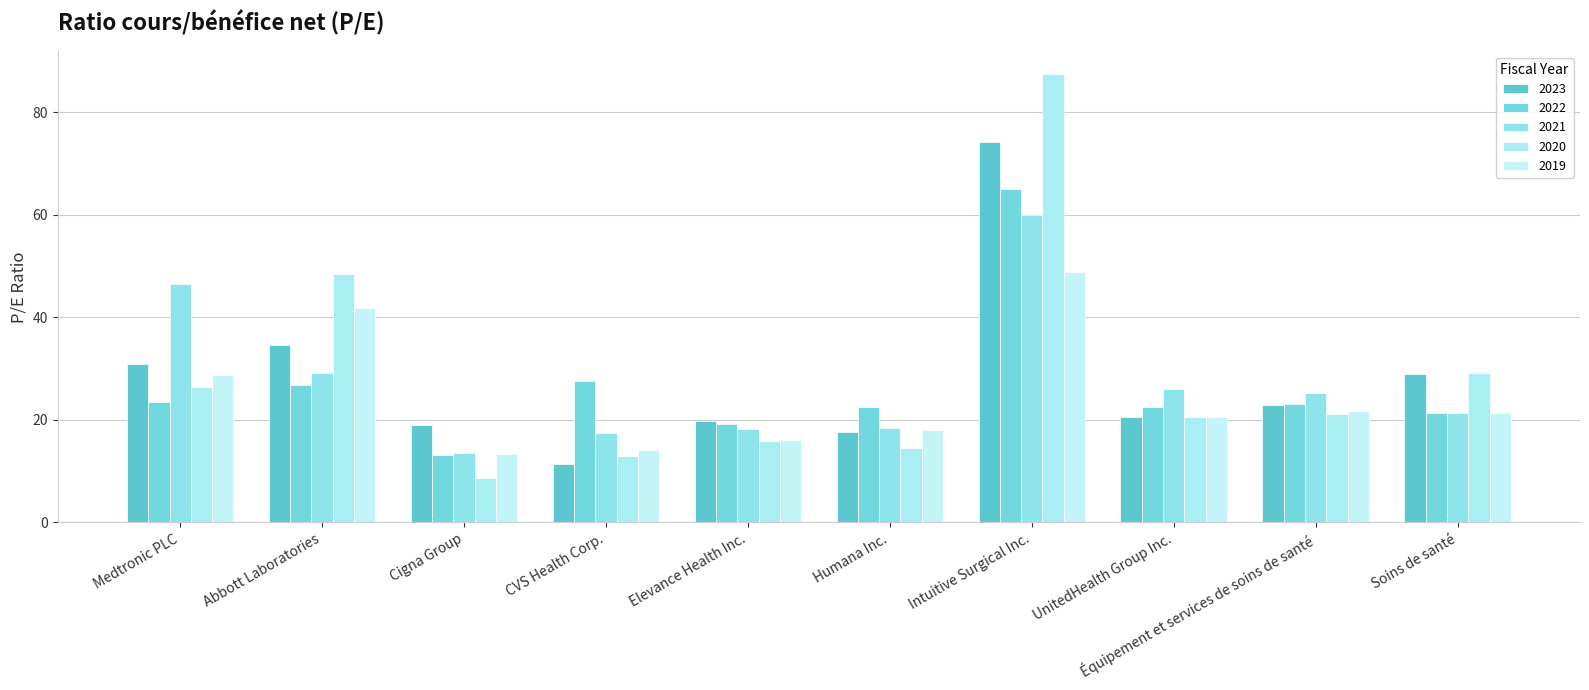

Reading left to right, extract all data points from this chart.

2023: 30.9	34.6	19.0	11.5	19.8	17.6	74.1	20.5	22.8	29.0
2022: 23.4	26.8	13.1	27.5	19.2	22.5	65.0	22.5	23.1	21.3
2021: 46.6	29.1	13.4	17.4	18.1	18.3	59.9	26.0	25.1	21.3
2020: 26.3	48.5	8.7	12.9	15.9	14.5	87.5	20.5	21.2	29.1
2019: 28.8	41.8	13.3	14.2	16.0	18.1	48.7	20.5	21.7	21.2